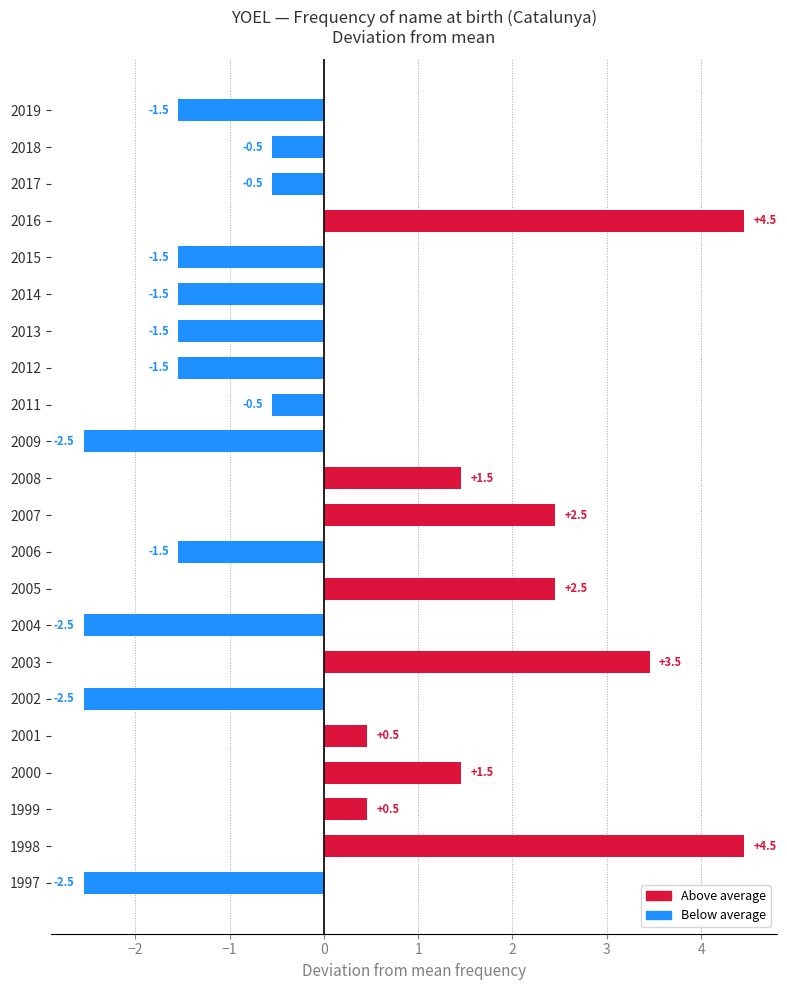

Read the value at 2016.

4.5